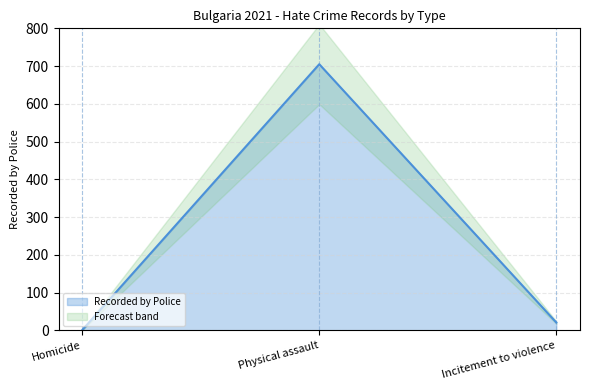

True or false: the data shows 1235 at Physical assault.

False